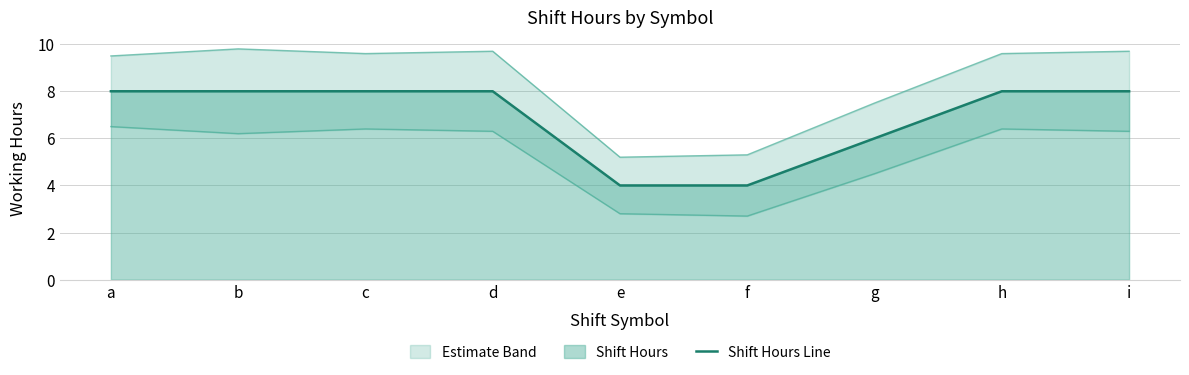

How many values in the Lower Bound series are below 6?

3